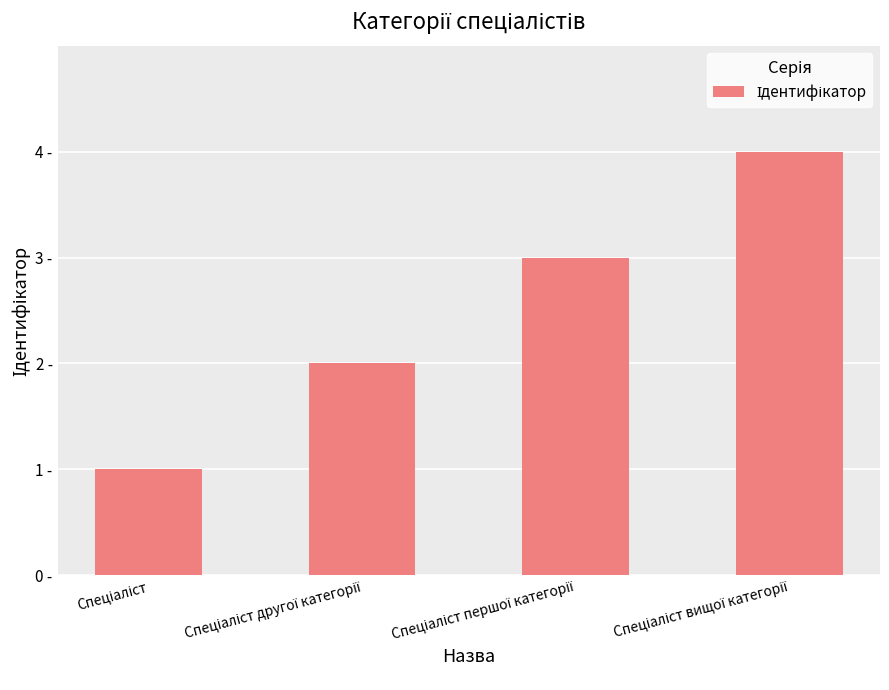

What position from the right is Спеціаліст першої категорії?

2